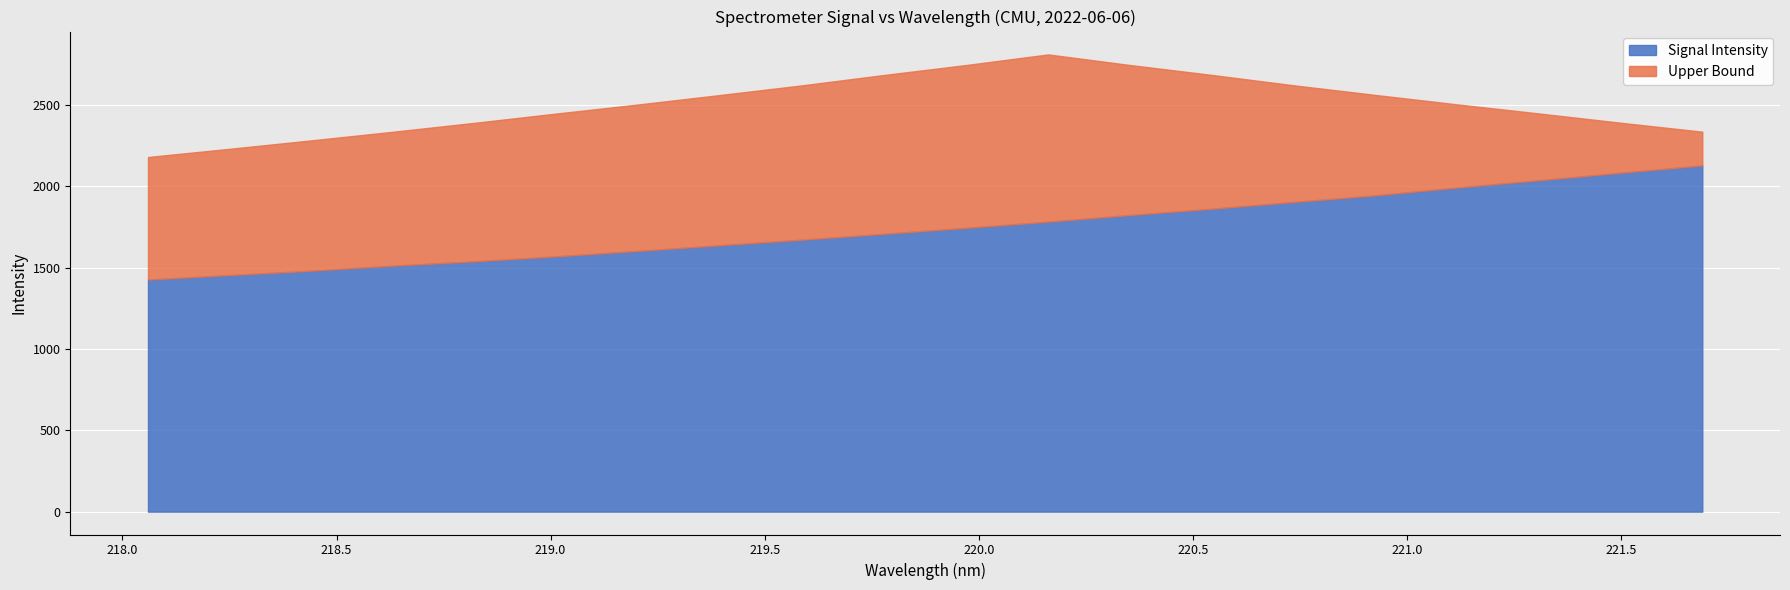

How many values in the Signal Intensity series exceed 1744?

10